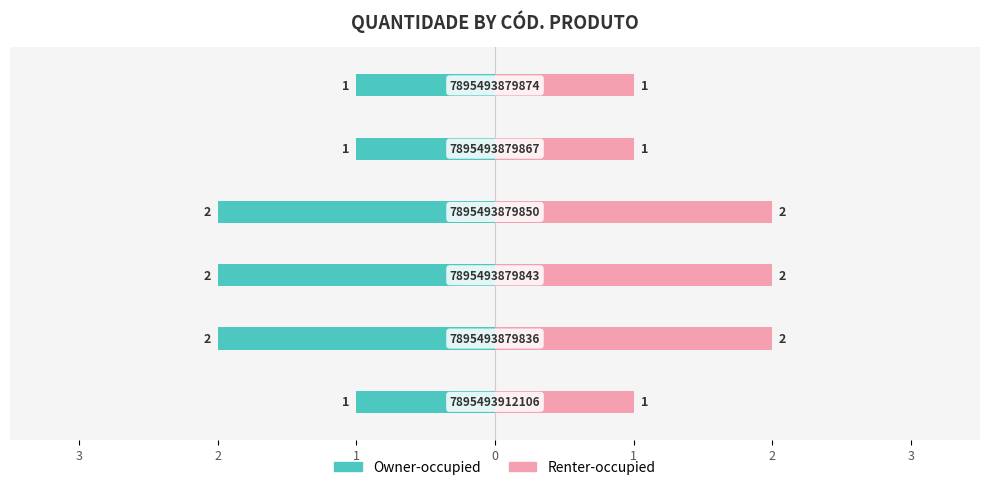

What is the maximum value for Renter-occupied?

2